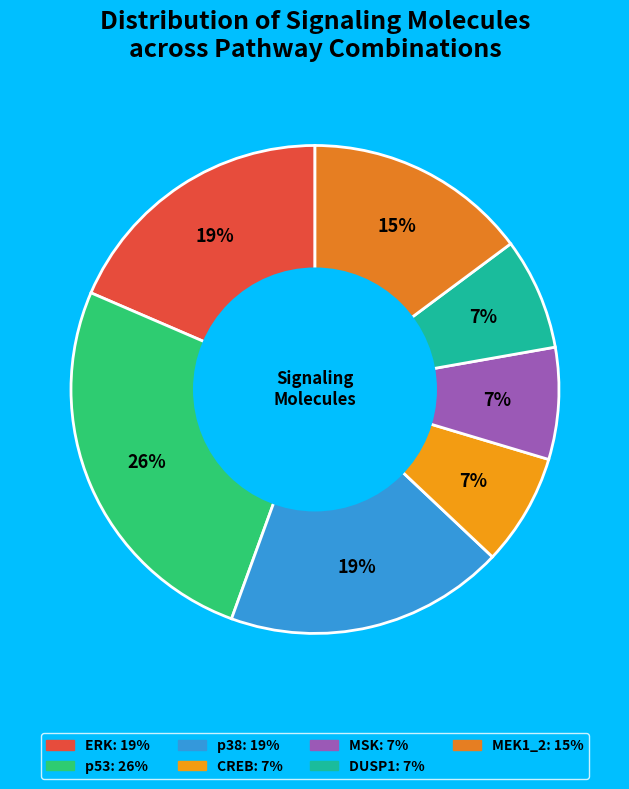

What is the smallest slice in the pie chart?

CREB